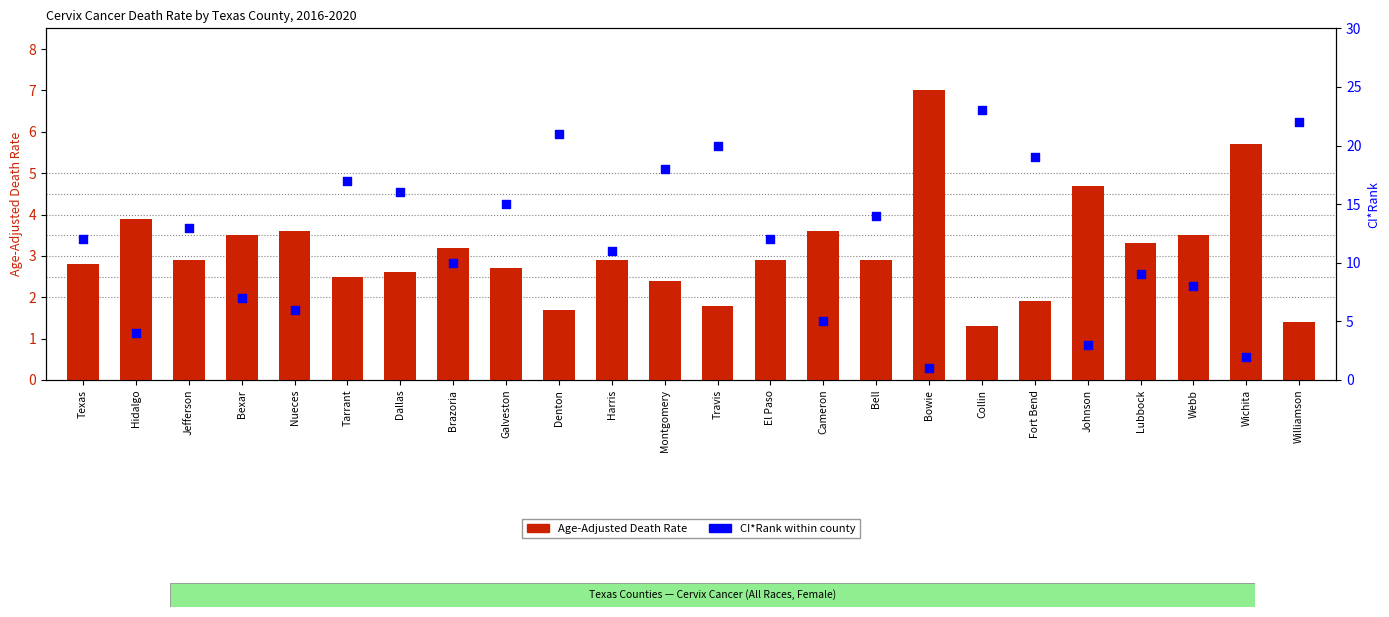

What are all the series names shown in the legend?

Age-Adjusted Death Rate, CI*Rank